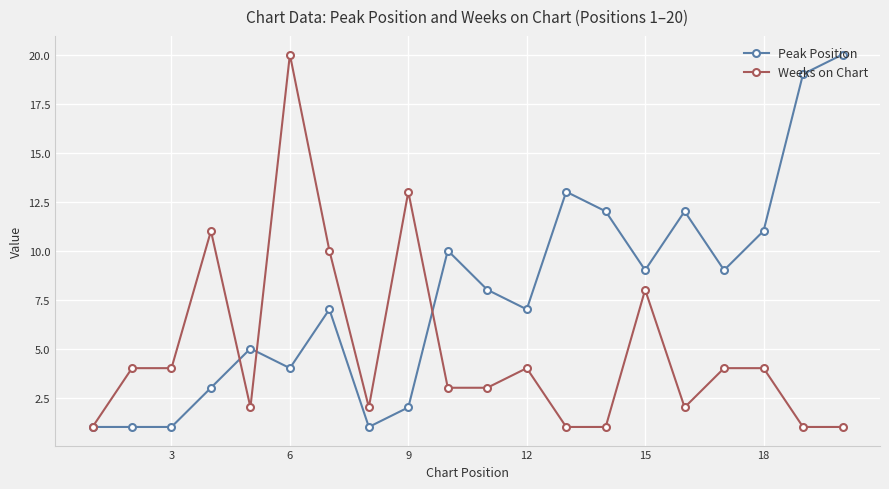

Rank the series by their average value, from lowest to highest.

Weeks on Chart, Peak Position